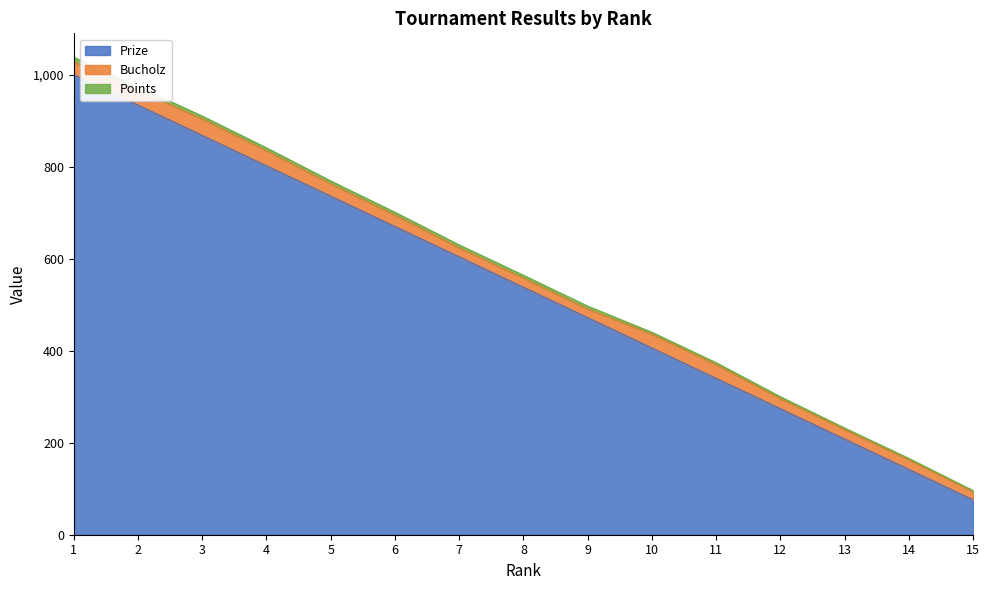

True or false: Points and Bucholz cross at least once.

False